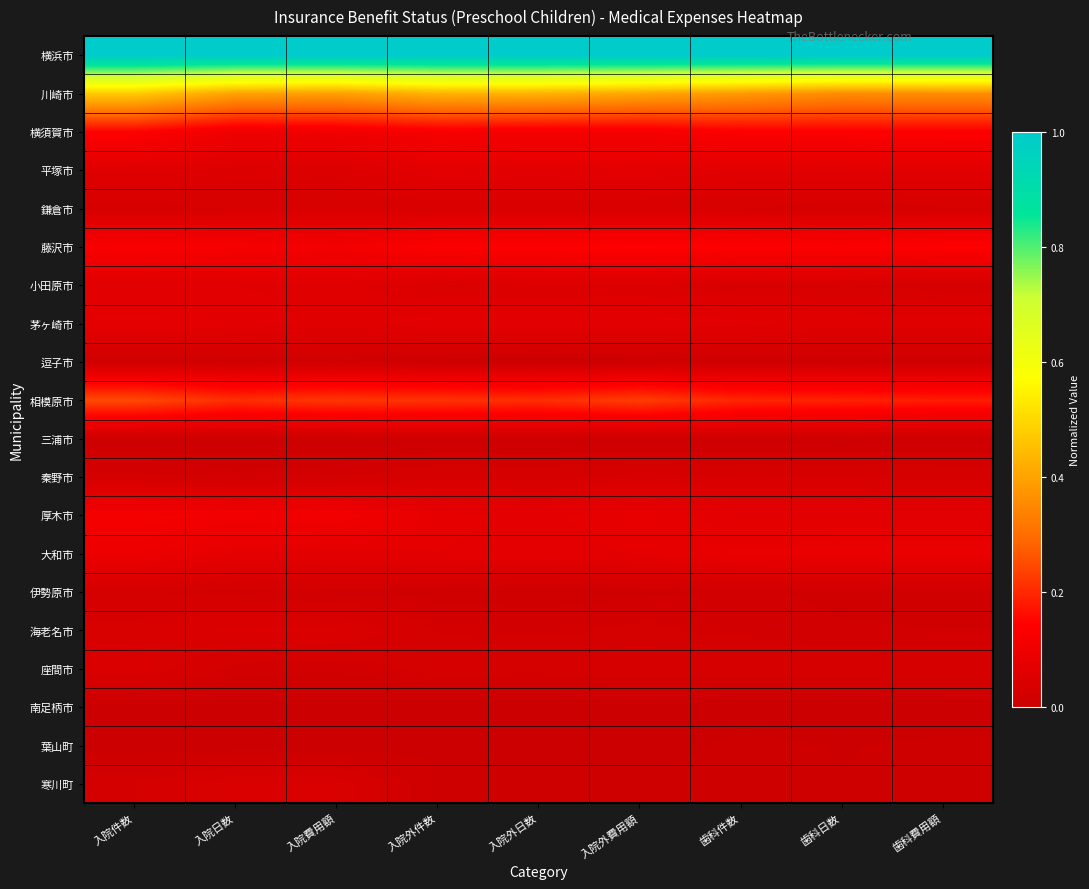

Reading left to right, list all the values displayed in this chart.

横浜市: 入院件数=1.0	入院日数=1.0	入院費用額=1.0	入院外件数=1.0	入院外日数=1.0	入院外費用額=1.0	歯科件数=1.0	歯科日数=1.0	歯科費用額=1.0
川崎市: 入院件数=0.5	入院日数=0.4	入院費用額=0.4	入院外件数=0.4	入院外日数=0.4	入院外費用額=0.4	歯科件数=0.4	歯科日数=0.4	歯科費用額=0.4
横須賀市: 入院件数=0.1	入院日数=0.1	入院費用額=0.1	入院外件数=0.1	入院外日数=0.1	入院外費用額=0.1	歯科件数=0.1	歯科日数=0.1	歯科費用額=0.1
平塚市: 入院件数=0.1	入院日数=0.0	入院費用額=0.0	入院外件数=0.1	入院外日数=0.1	入院外費用額=0.1	歯科件数=0.1	歯科日数=0.1	歯科費用額=0.1
鎌倉市: 入院件数=0.0	入院日数=0.0	入院費用額=0.0	入院外件数=0.0	入院外日数=0.0	入院外費用額=0.0	歯科件数=0.0	歯科日数=0.0	歯科費用額=0.0
藤沢市: 入院件数=0.1	入院日数=0.1	入院費用額=0.1	入院外件数=0.1	入院外日数=0.1	入院外費用額=0.1	歯科件数=0.1	歯科日数=0.1	歯科費用額=0.1
小田原市: 入院件数=0.1	入院日数=0.1	入院費用額=0.1	入院外件数=0.0	入院外日数=0.0	入院外費用額=0.0	歯科件数=0.0	歯科日数=0.0	歯科費用額=0.0
茅ヶ崎市: 入院件数=0.1	入院日数=0.1	入院費用額=0.1	入院外件数=0.1	入院外日数=0.1	入院外費用額=0.1	歯科件数=0.1	歯科日数=0.1	歯科費用額=0.1
逗子市: 入院件数=0.0	入院日数=0.0	入院費用額=0.0	入院外件数=0.0	入院外日数=0.0	入院外費用額=0.0	歯科件数=0.0	歯科日数=0.0	歯科費用額=0.0
相模原市: 入院件数=0.2	入院日数=0.2	入院費用額=0.2	入院外件数=0.2	入院外日数=0.2	入院外費用額=0.2	歯科件数=0.2	歯科日数=0.2	歯科費用額=0.2
三浦市: 入院件数=0.0	入院日数=0.0	入院費用額=0.0	入院外件数=0.0	入院外日数=0.0	入院外費用額=0.0	歯科件数=0.0	歯科日数=0.0	歯科費用額=0.0
秦野市: 入院件数=0.0	入院日数=0.0	入院費用額=0.0	入院外件数=0.0	入院外日数=0.0	入院外費用額=0.0	歯科件数=0.0	歯科日数=0.0	歯科費用額=0.0
厚木市: 入院件数=0.1	入院日数=0.1	入院費用額=0.1	入院外件数=0.1	入院外日数=0.1	入院外費用額=0.1	歯科件数=0.1	歯科日数=0.1	歯科費用額=0.1
大和市: 入院件数=0.1	入院日数=0.1	入院費用額=0.1	入院外件数=0.1	入院外日数=0.1	入院外費用額=0.1	歯科件数=0.1	歯科日数=0.1	歯科費用額=0.1
伊勢原市: 入院件数=0.0	入院日数=0.0	入院費用額=0.0	入院外件数=0.0	入院外日数=0.0	入院外費用額=0.0	歯科件数=0.0	歯科日数=0.0	歯科費用額=0.0
海老名市: 入院件数=0.0	入院日数=0.0	入院費用額=0.0	入院外件数=0.0	入院外日数=0.0	入院外費用額=0.0	歯科件数=0.0	歯科日数=0.0	歯科費用額=0.0
座間市: 入院件数=0.0	入院日数=0.0	入院費用額=0.0	入院外件数=0.0	入院外日数=0.0	入院外費用額=0.0	歯科件数=0.0	歯科日数=0.0	歯科費用額=0.0
南足柄市: 入院件数=0.0	入院日数=0.0	入院費用額=0.0	入院外件数=0.0	入院外日数=0.0	入院外費用額=0.0	歯科件数=0.0	歯科日数=0.0	歯科費用額=0.0
葉山町: 入院件数=0.0	入院日数=0.0	入院費用額=0.0	入院外件数=0.0	入院外日数=0.0	入院外費用額=0.0	歯科件数=0.0	歯科日数=0.0	歯科費用額=0.0
寒川町: 入院件数=0.0	入院日数=0.0	入院費用額=0.0	入院外件数=0.0	入院外日数=0.0	入院外費用額=0.0	歯科件数=0.0	歯科日数=0.0	歯科費用額=0.0